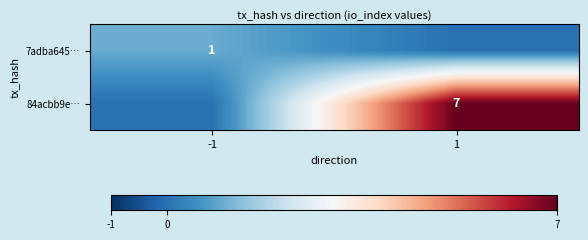

True or false: 7adba645… has a value of 1 at -1.

True